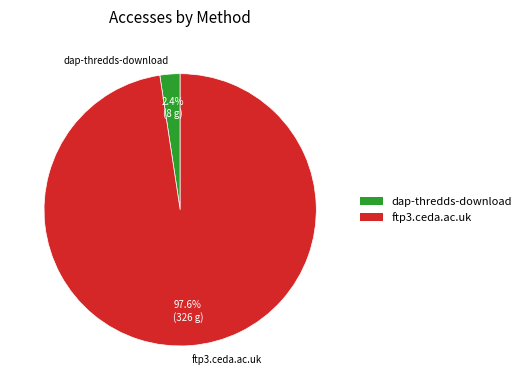

Is there any slice that represents more than half of the pie?

Yes